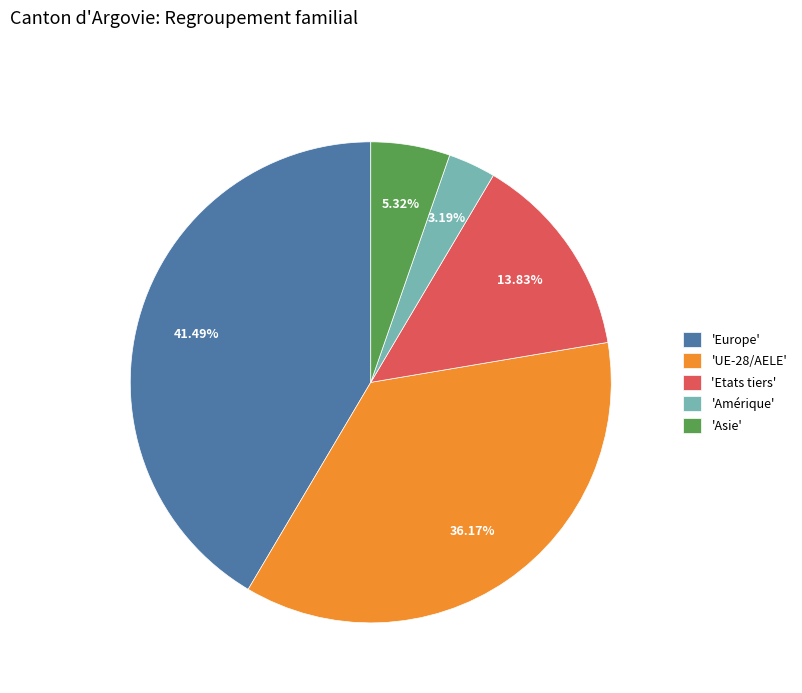

Which category has the smallest portion of the pie?

'Amérique'